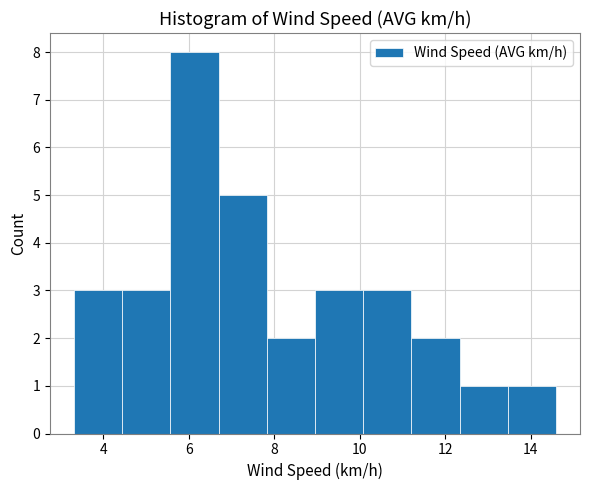

Reading left to right, transcribe this chart: for each bar, give the range it covers on the x-axis and its height. Neither the bar edges nor the heights are printed on the chart, so give them approximately, as read against the axes.

3.4 to 4.4: 3
4.4 to 5.6: 3
5.6 to 6.8: 8
6.8 to 7.8: 5
7.8 to 9.0: 2
9.0 to 10.0: 3
10.0 to 11.2: 3
11.2 to 12.4: 2
12.4 to 13.4: 1
13.4 to 14.6: 1